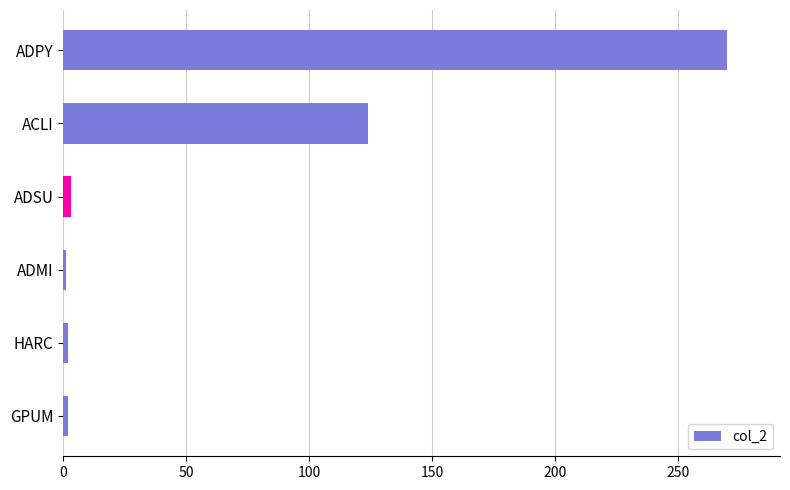

How many bars are there in total?

6